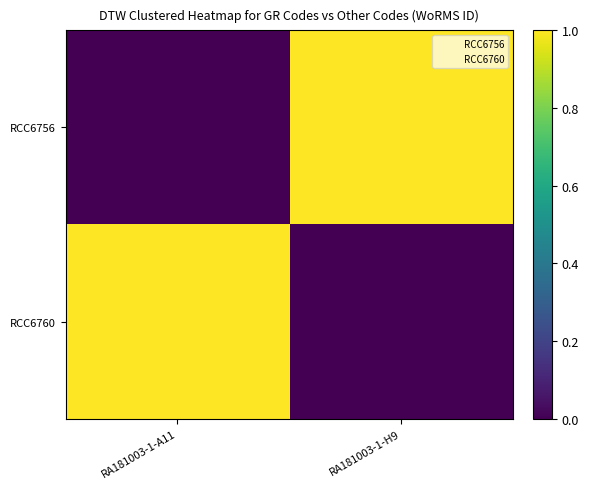

Reading left to right, list all the values displayed in this chart.

RCC6756: RA181003-1-A11=0	RA181003-1-H9=1
RCC6760: RA181003-1-A11=1	RA181003-1-H9=0